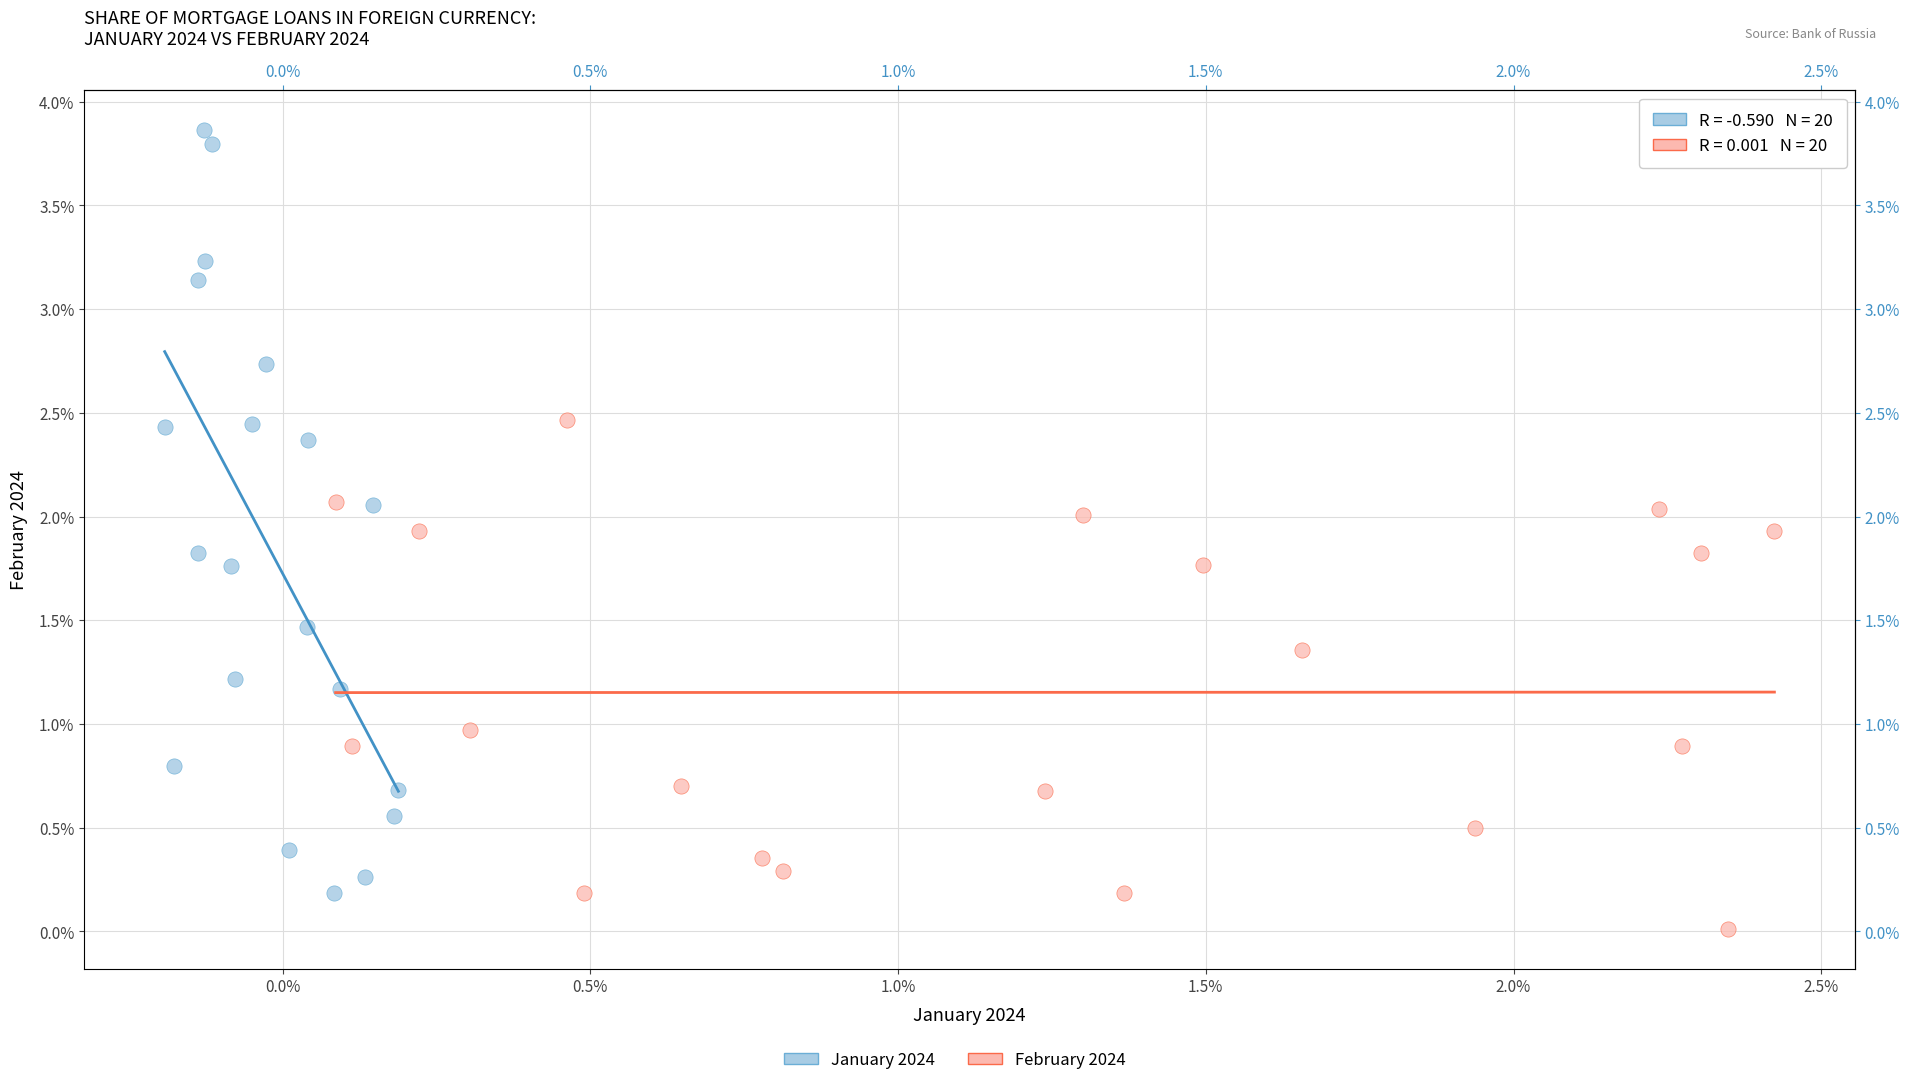

Which series has the largest Y range (max minus min)?

January 2024